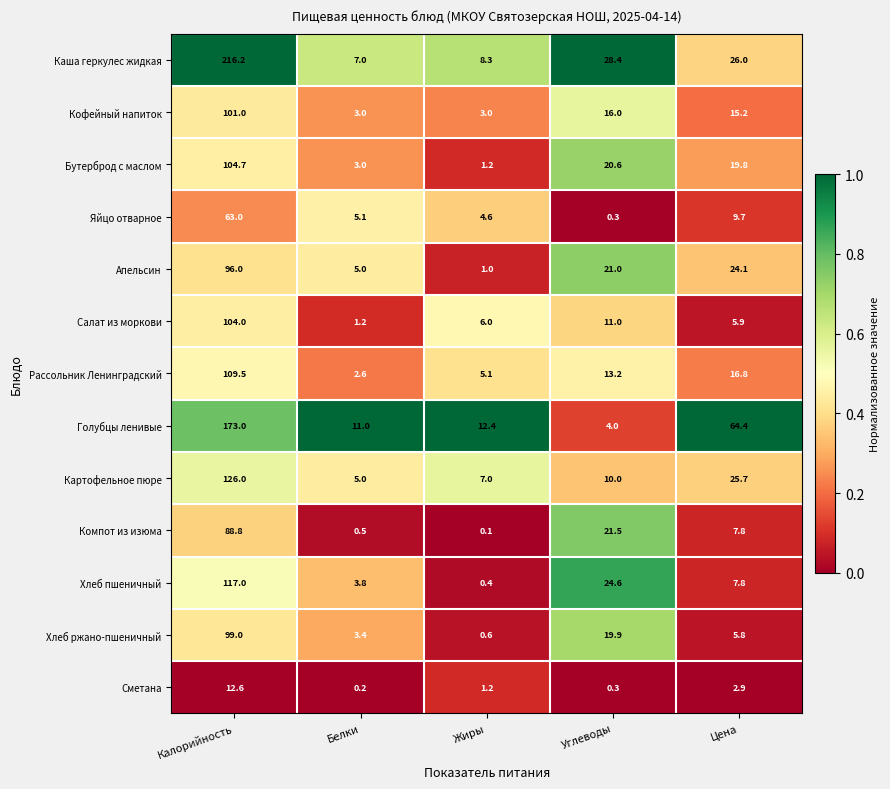

Where does the Каша геркулес жидкая series first go above 26?

Калорийность